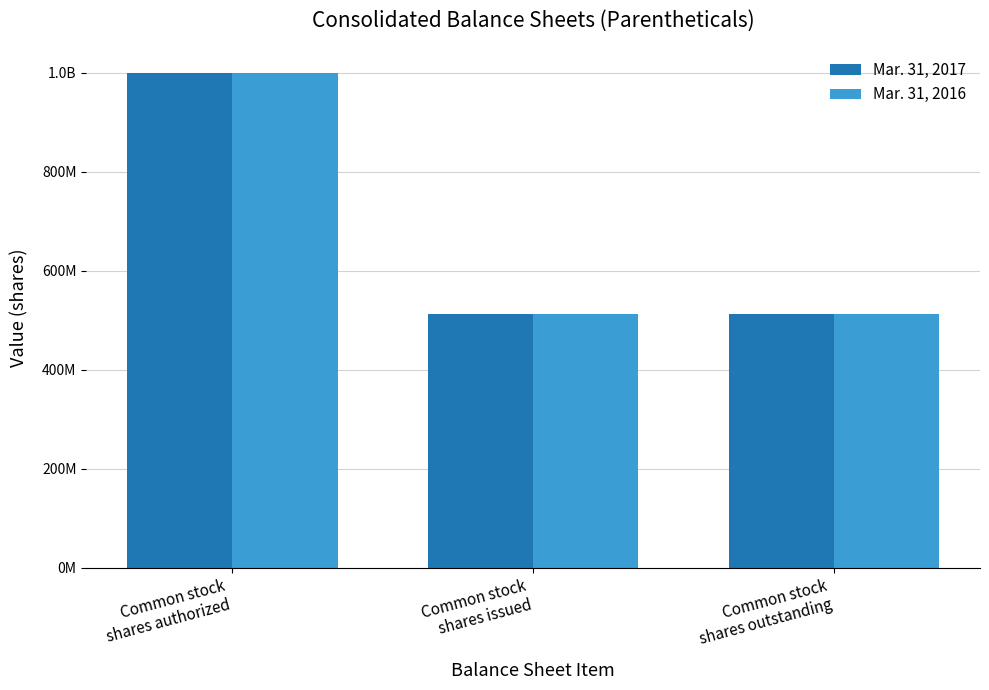

What is the label of the 1st bar from the right?

Common stock
shares outstanding